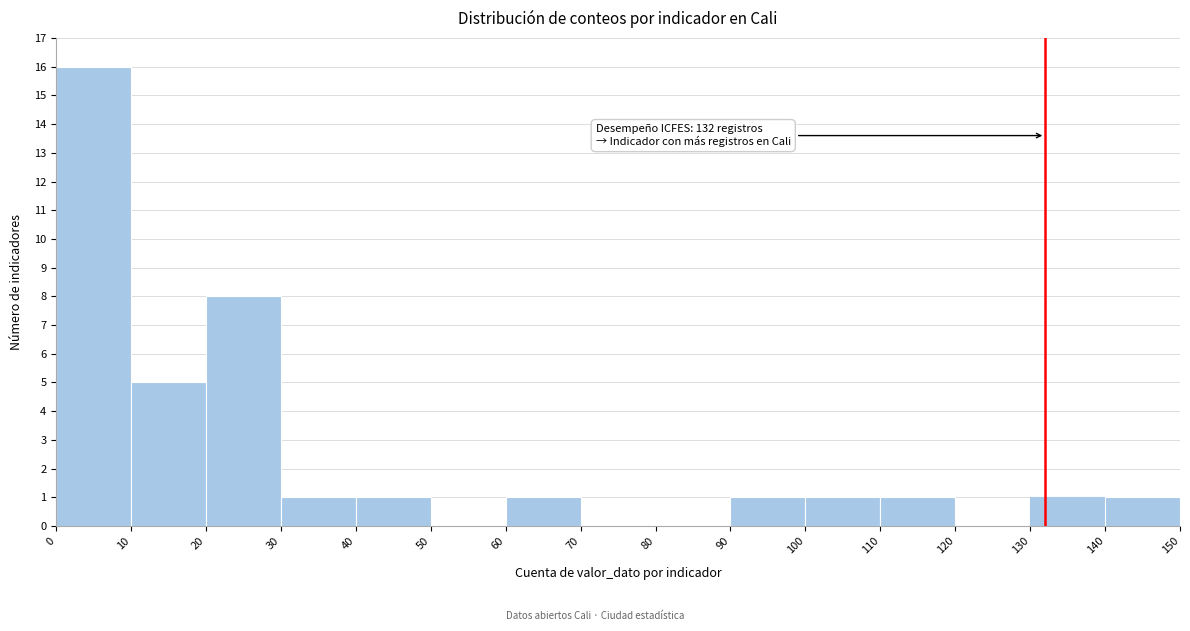

Which range on the x-axis has the tallest bar?

0 to 10